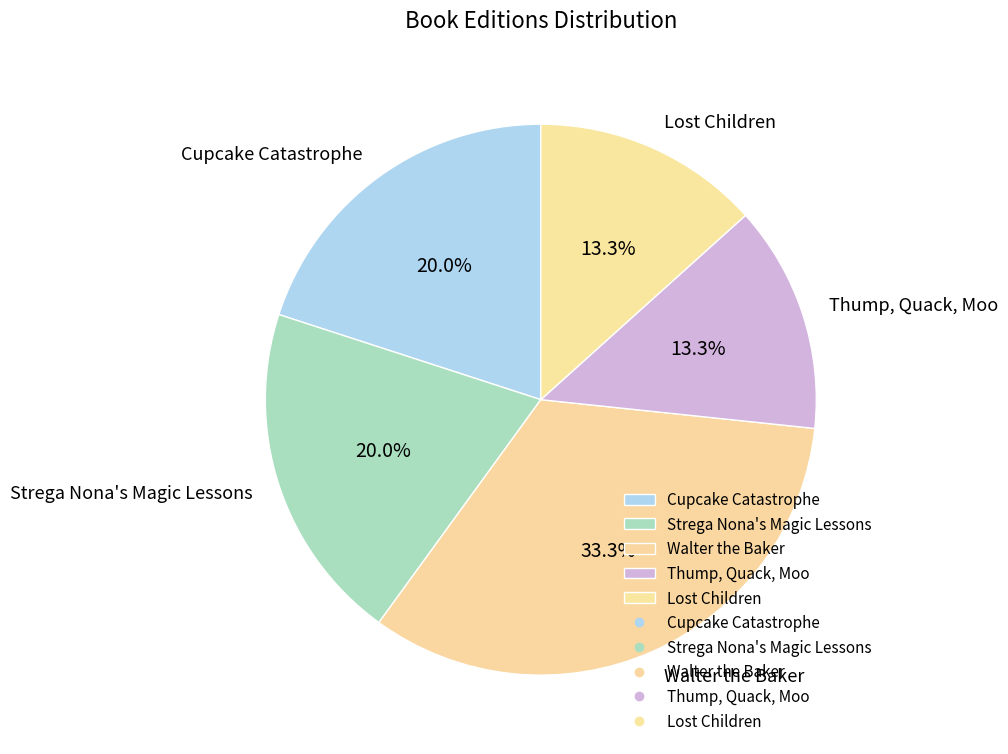

Count the number of slices in the pie.

5